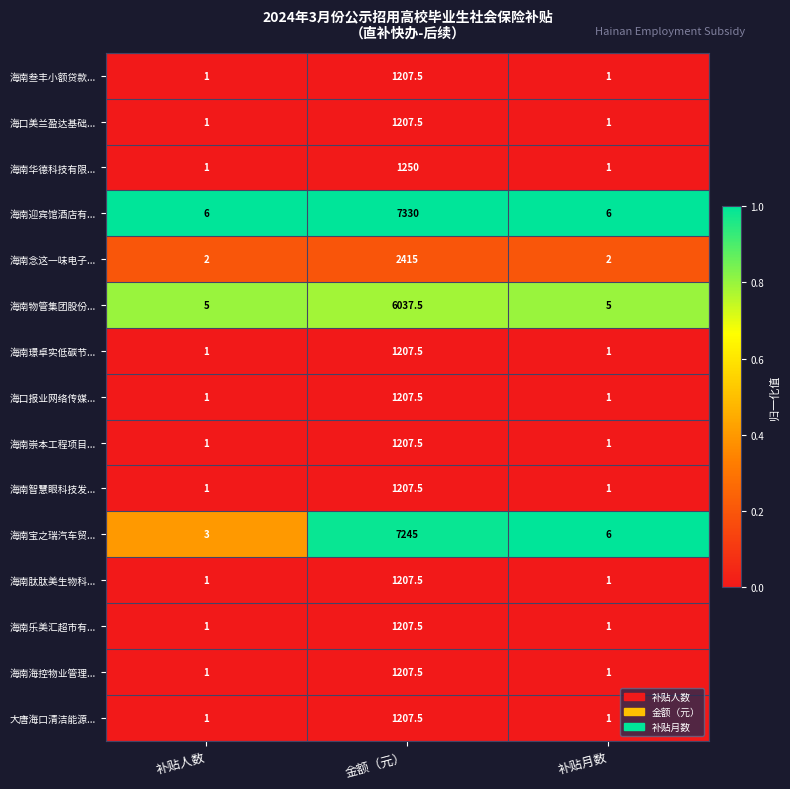

At which category is the sum across all series the highest?

金额（元）